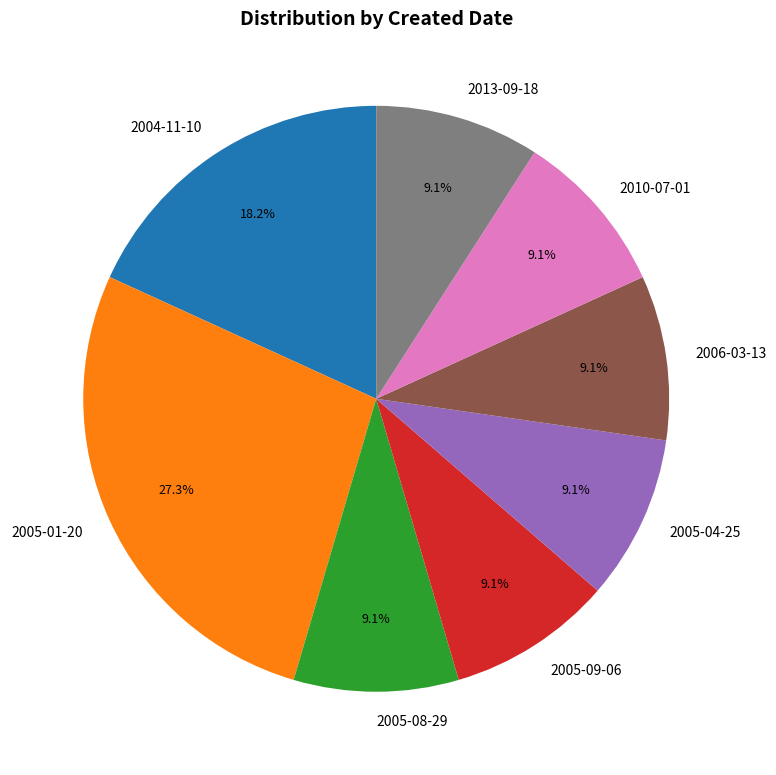

To the nearest percent, what portion does 2005-01-20 represent?

27%